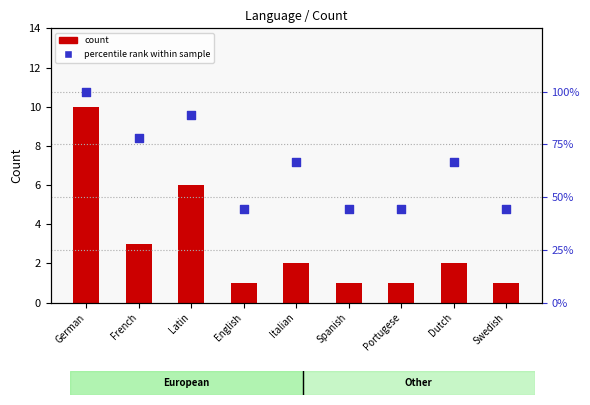

Is the value of count at Italian greater than the value of percentile rank within sample at Swedish?

No